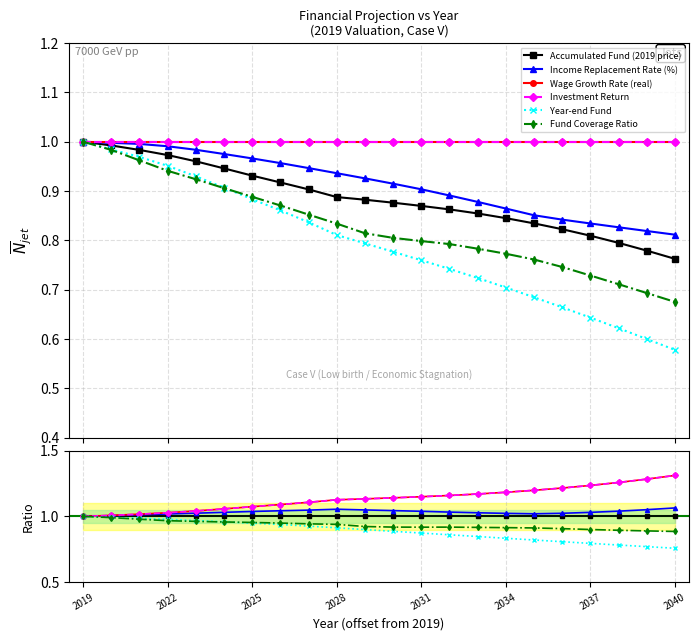

True or false: Year-end Fund and Fund Coverage Ratio cross at least once.

True